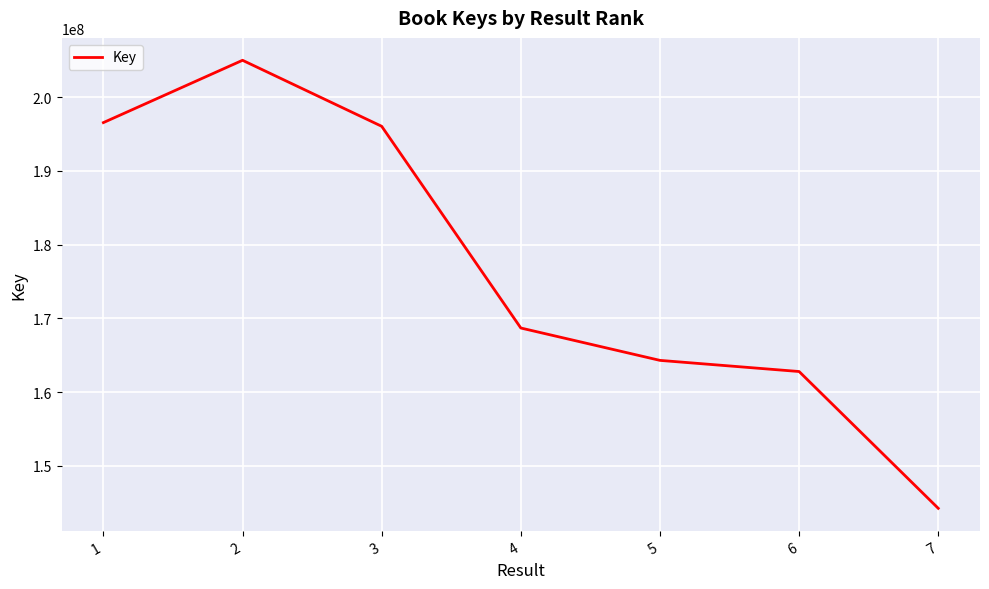

Approximately how many times larger is the value at 7 compared to 2?

0.7